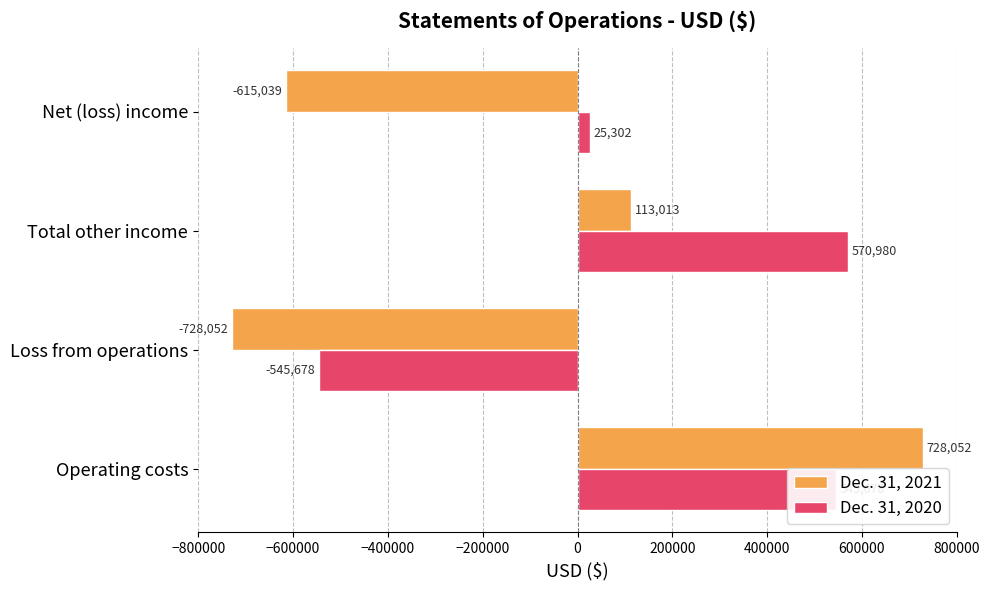

At which label is Dec. 31, 2020 closest to 12651?

Net (loss) income